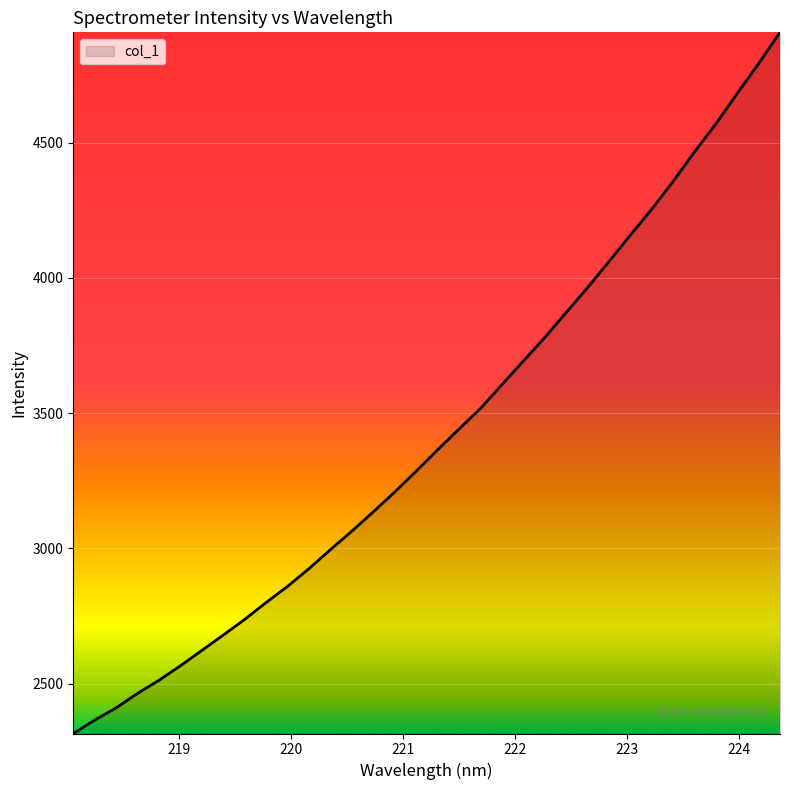

How many lines are shown in the chart?

1